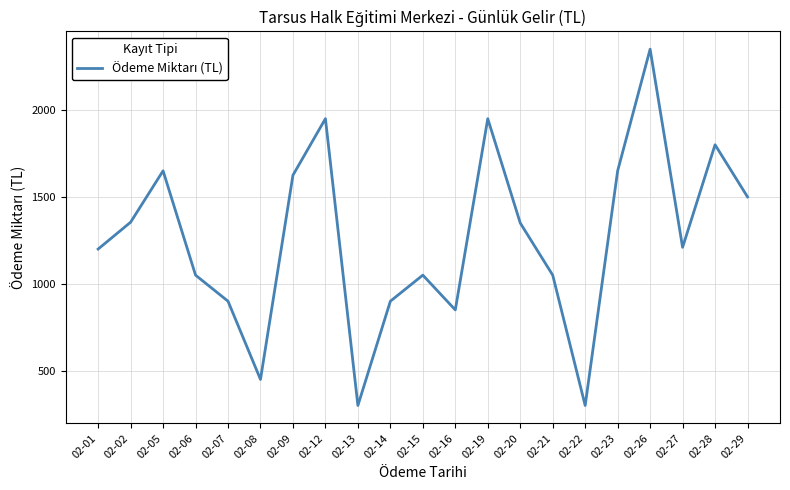

How many distinct data groups are displayed?

1